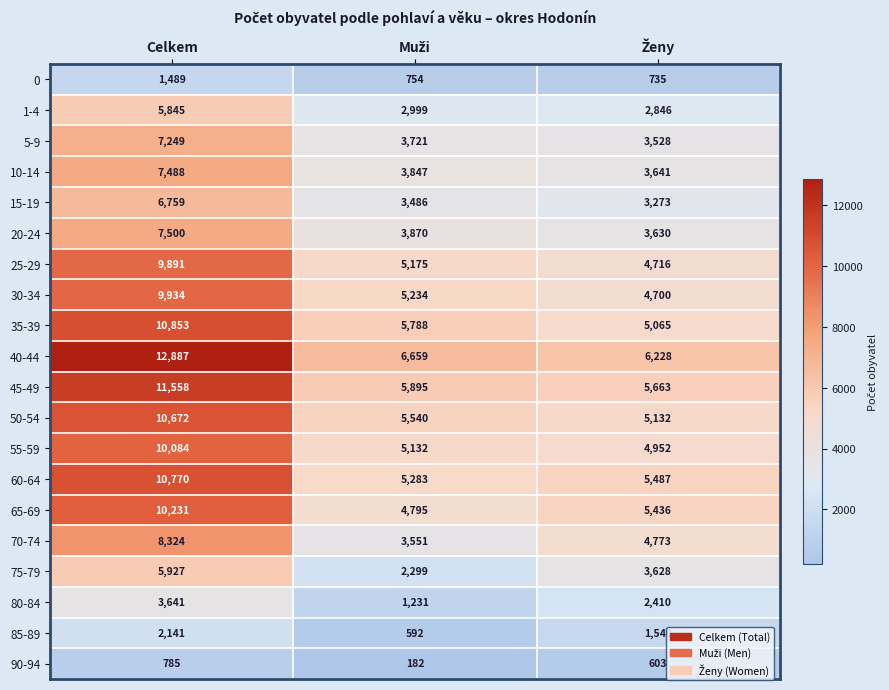

Rank the series by their maximum value, from highest to lowest.

40-44, 45-49, 35-39, 60-64, 50-54, 65-69, 55-59, 30-34, 25-29, 70-74, 20-24, 10-14, 5-9, 15-19, 75-79, 1-4, 80-84, 85-89, 0, 90-94